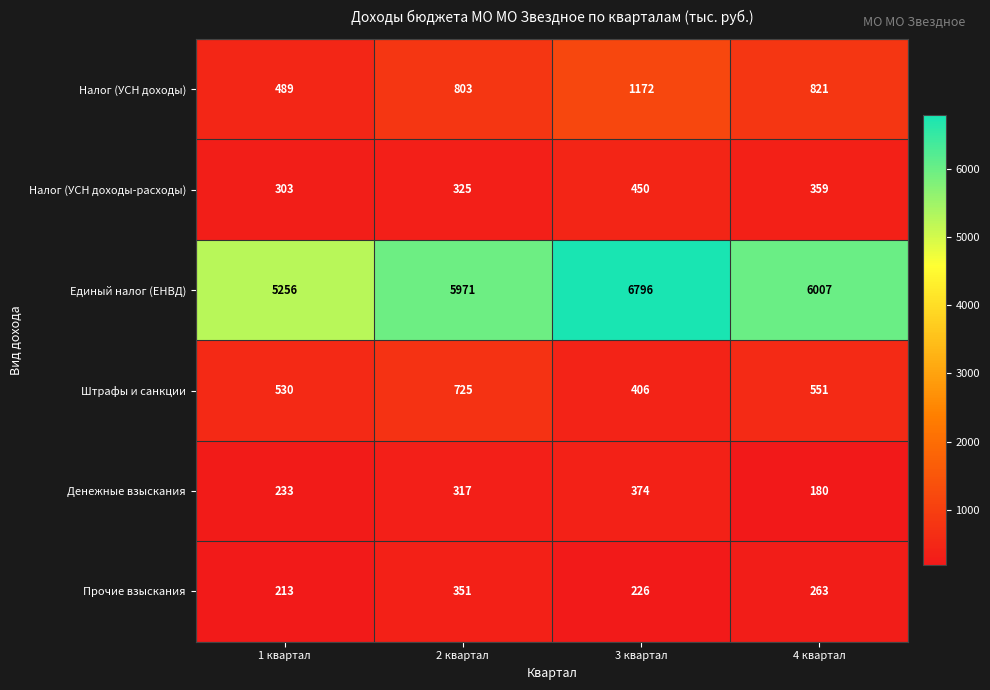

Count the number of categories in the chart.

4